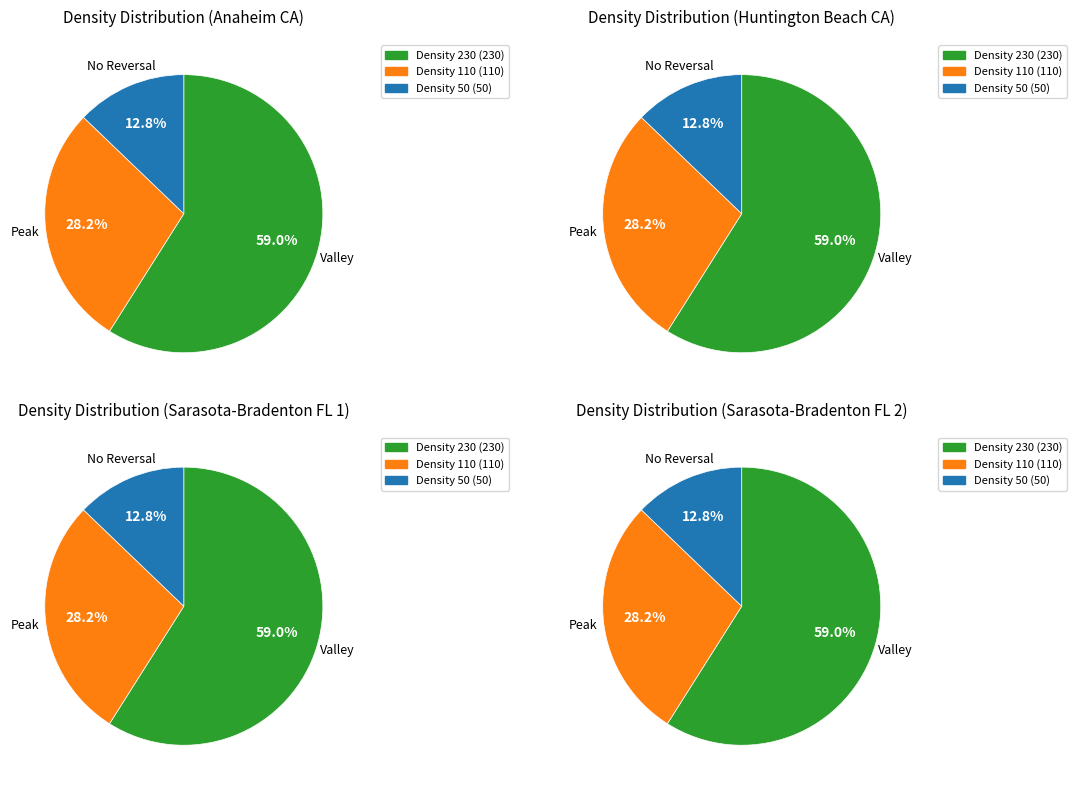

How many slices are in this pie chart?

3